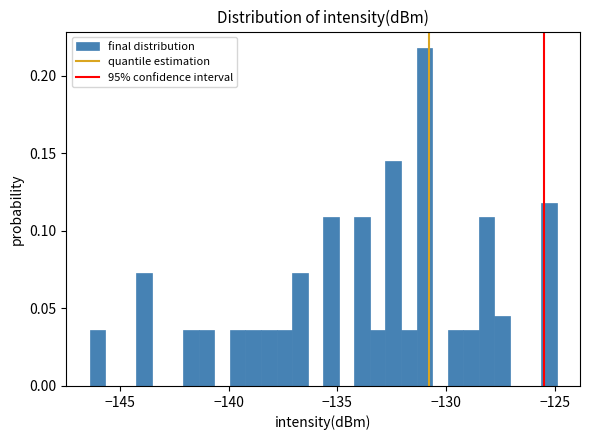

Around what value on the x-axis is the tallest bar? Give the approximate position of its centre, as read against the axis.

-131.0